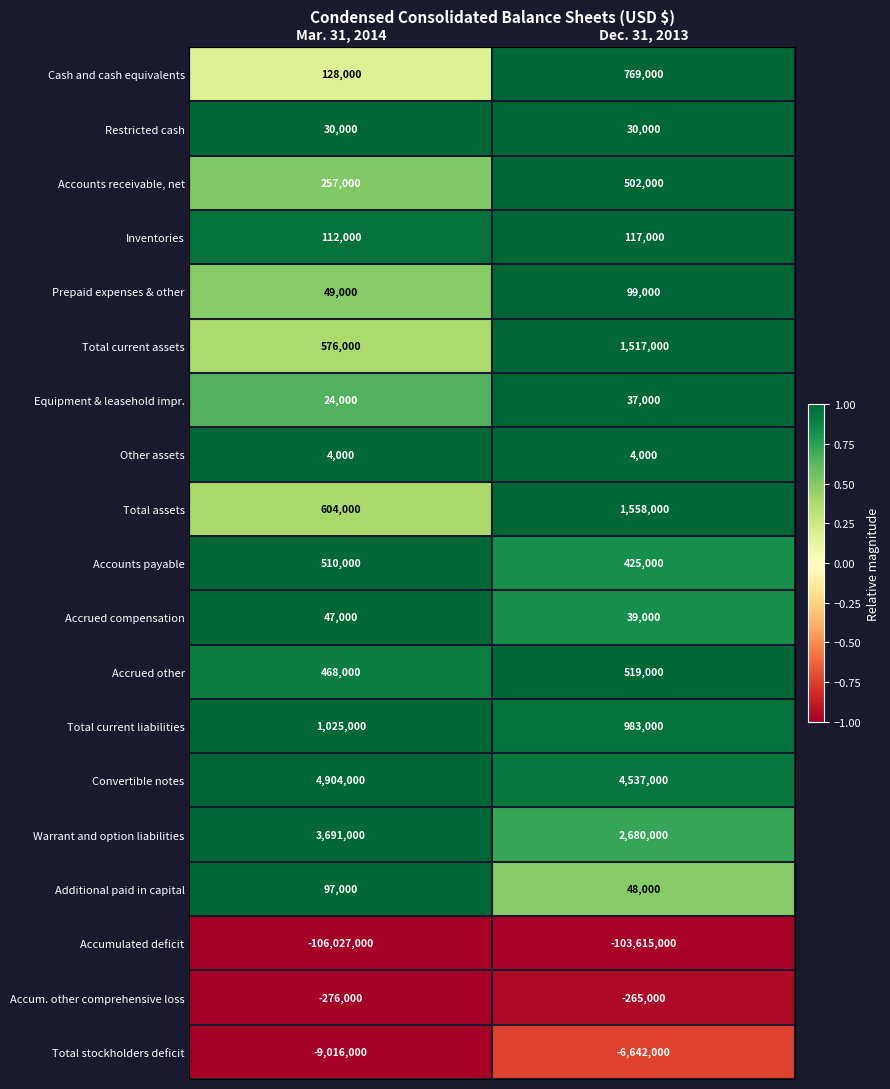

List the series in order of their peak value, highest first.

Convertible notes, Warrant and option liabilities, Total assets, Total current assets, Total current liabilities, Cash and cash equivalents, Accrued other, Accounts payable, Accounts receivable, net, Inventories, Prepaid expenses & other, Additional paid in capital, Accrued compensation, Equipment & leasehold impr., Restricted cash, Other assets, Accum. other comprehensive loss, Total stockholders deficit, Accumulated deficit